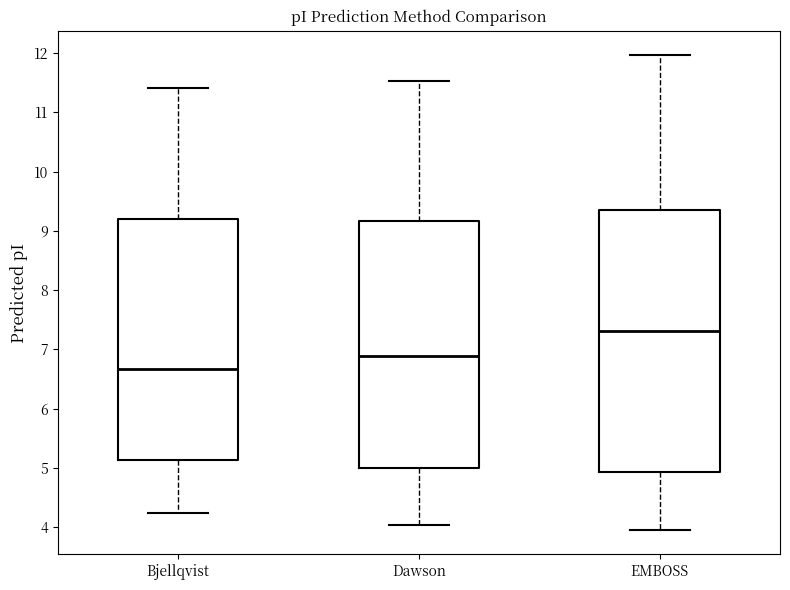

Reading left to right, transcribe this box plot: for each box, give where its median line is, the range the box spans, and where its two whiskers end, as read against the y-axis. The values are not printed on the chart, so give them approximately, as read against the axis.

Bjellqvist: median 6.7, box 5.1 to 9.2, whiskers 4.2 to 11.4
Dawson: median 6.9, box 5.0 to 9.2, whiskers 4.0 to 11.5
EMBOSS: median 7.3, box 4.9 to 9.4, whiskers 3.9 to 12.0